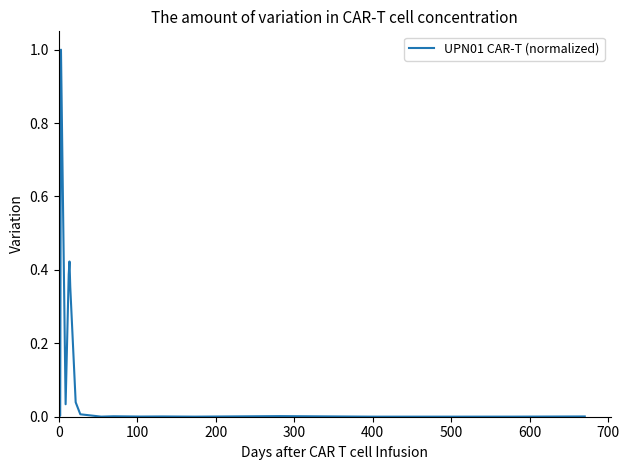

What is the difference between the maximum and minimum values?

1.0